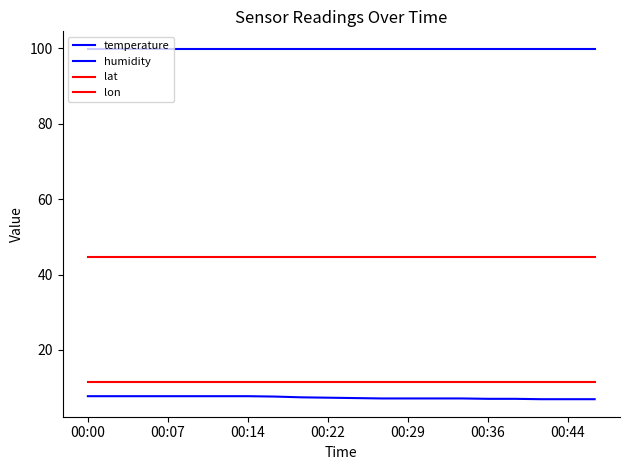

True or false: lon and lat intersect in this chart.

False